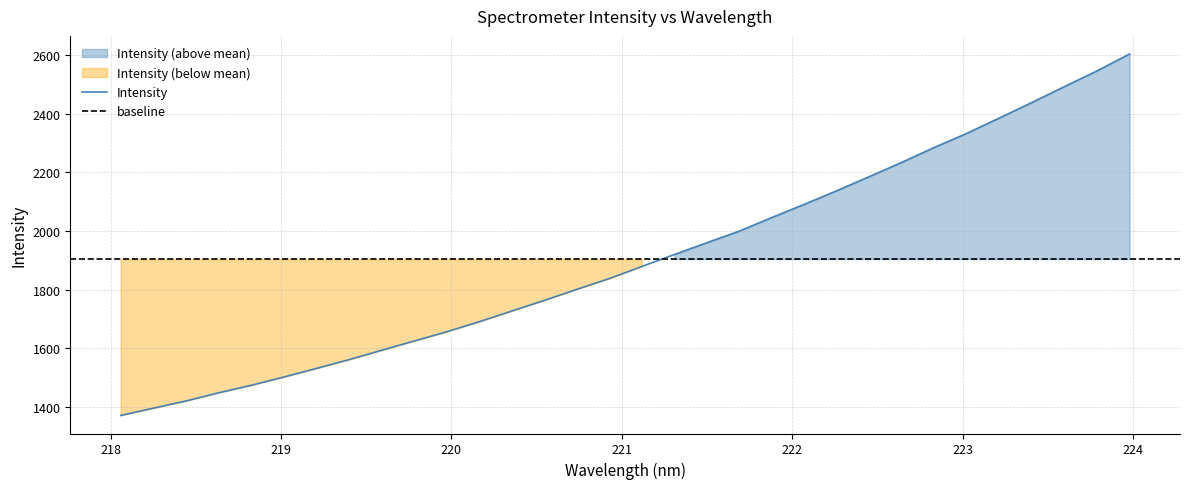

Reading left to right, list all the values displayed in this chart.

218.0596=1370.5	218.2508=1395.2	218.442=1419.8	218.6332=1447.6	218.8244=1473.1	219.0156=1501.4	219.2067=1530.6	219.3979=1560.6	219.589=1592.5	219.7801=1624.2	219.9712=1655.7	220.1623=1690.0	220.3533=1726.5	220.5444=1762.8	220.7354=1800.6	220.9264=1837.3	221.1174=1878.7	221.3083=1919.4	221.4993=1959.8	221.6902=1999.5	221.8812=2045.9	222.0721=2090.9	222.263=2137.4	222.4538=2185.6	222.6447=2234.3	222.8355=2285.2	223.0264=2333.2	223.2172=2385.6	223.408=2438.4	223.5987=2492.5	223.7895=2546.1	223.9802=2603.8